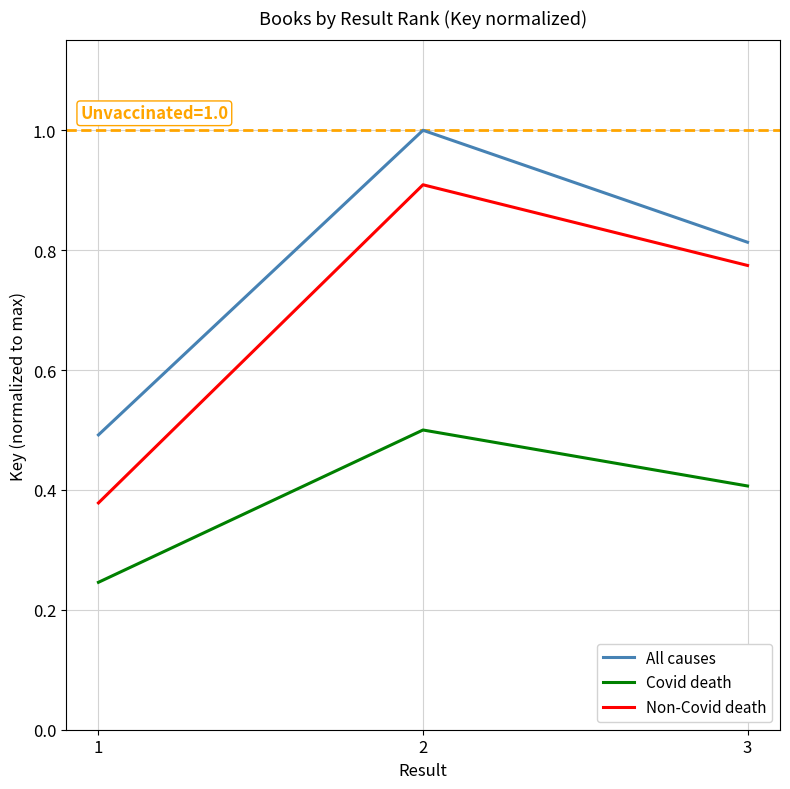

What is the total value across all series at 1?

1.1